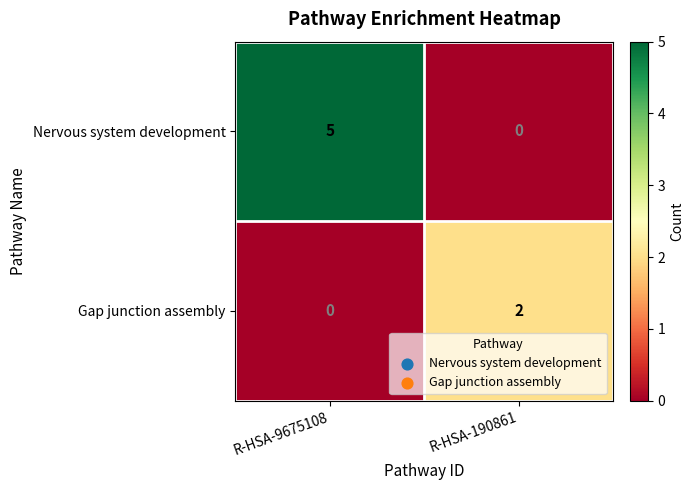

What is the total value across all series at R-HSA-9675108?

5